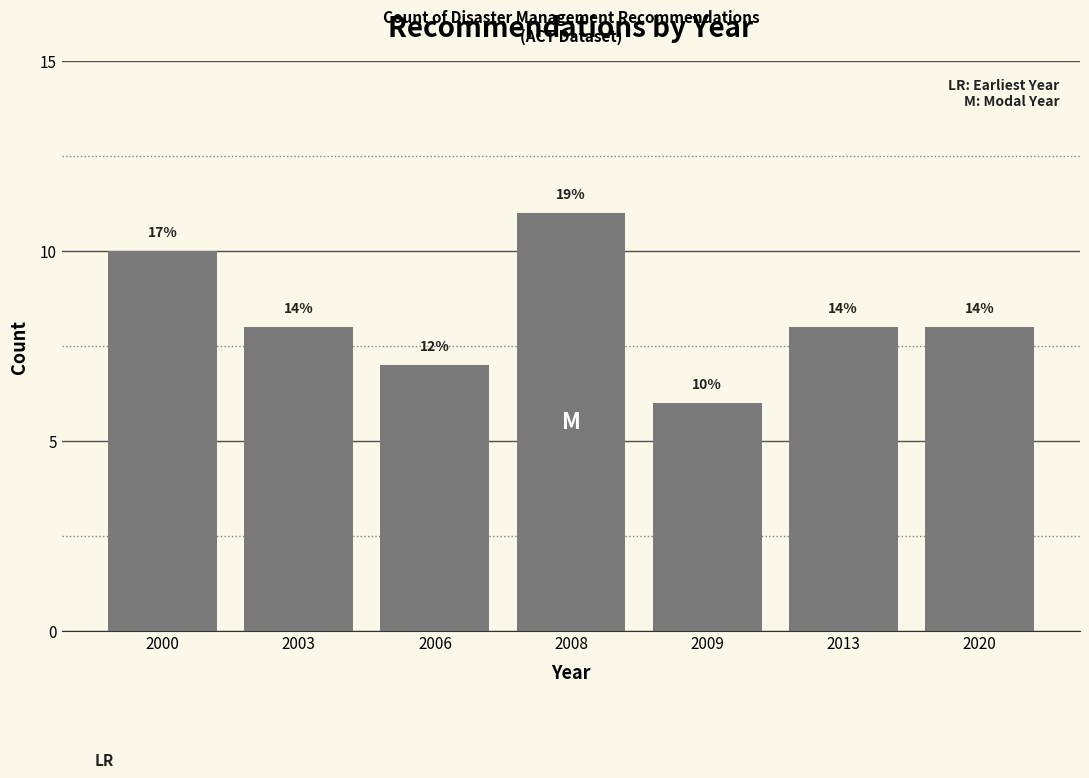

How many bars are there in total?

7